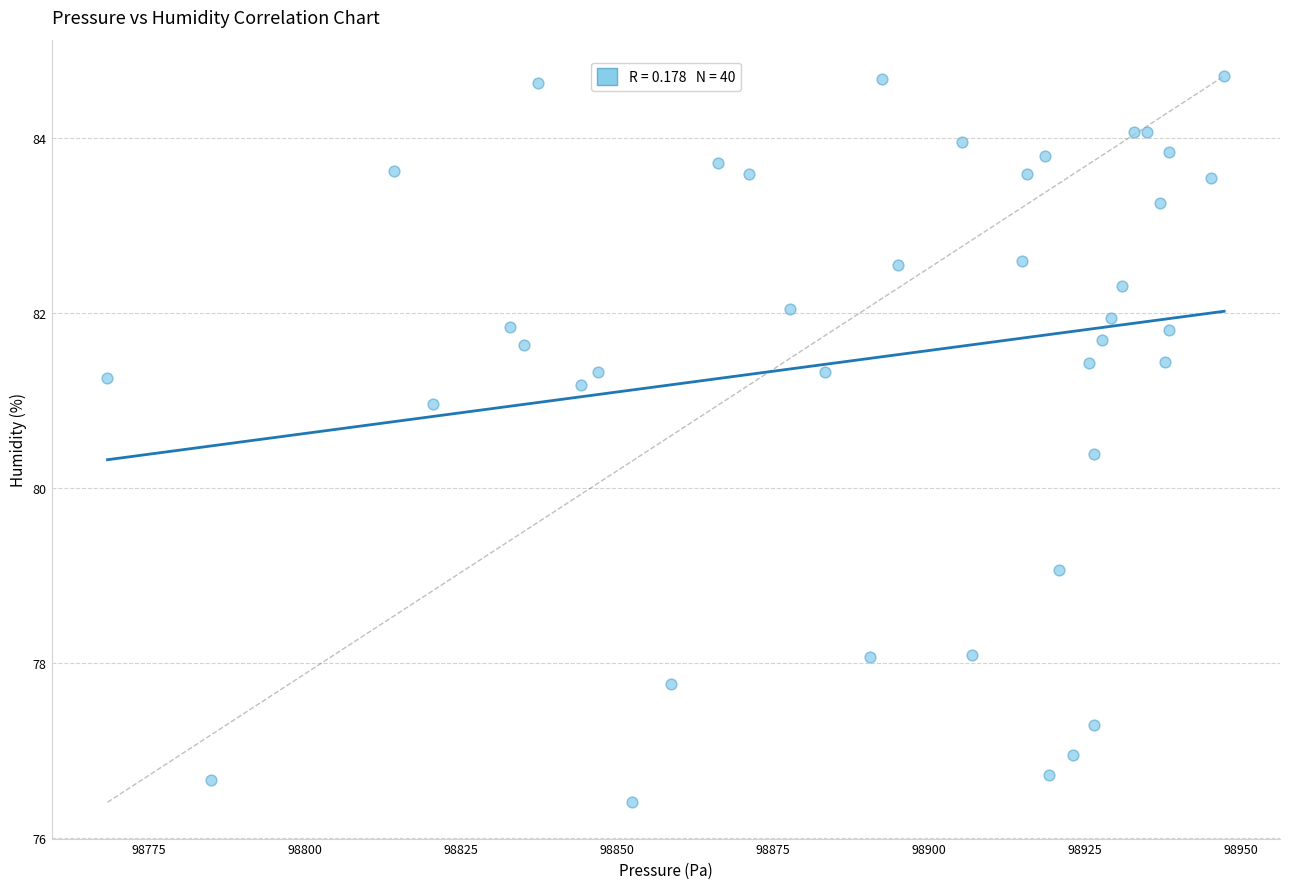

What Y value in the scatter plot is closest to 80?

80.4